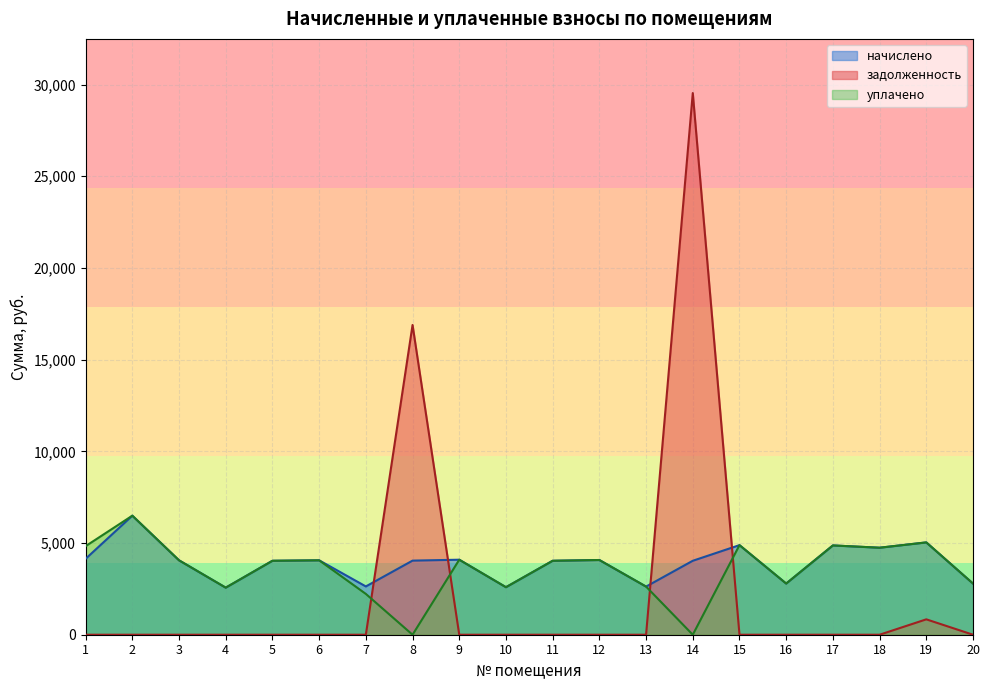

At 18, list the series in order from smallest to largest.

задолженность, начислено, уплачено